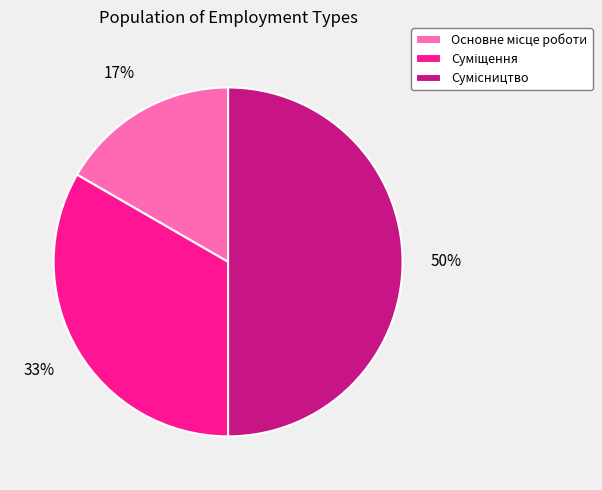

To the nearest percent, what is the difference between the largest and smallest slice percentages?

33%